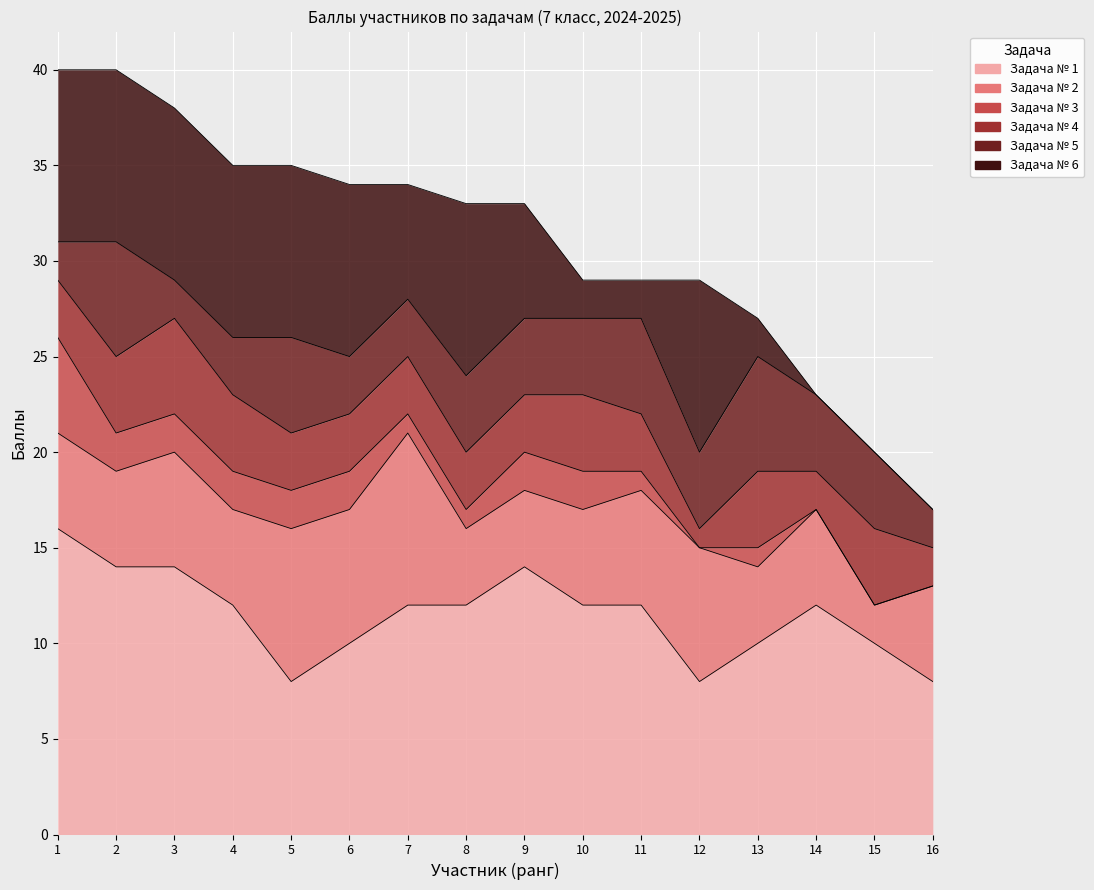

Is it true that Задача № 2 equals 6 at Шпак Д.С.?

False